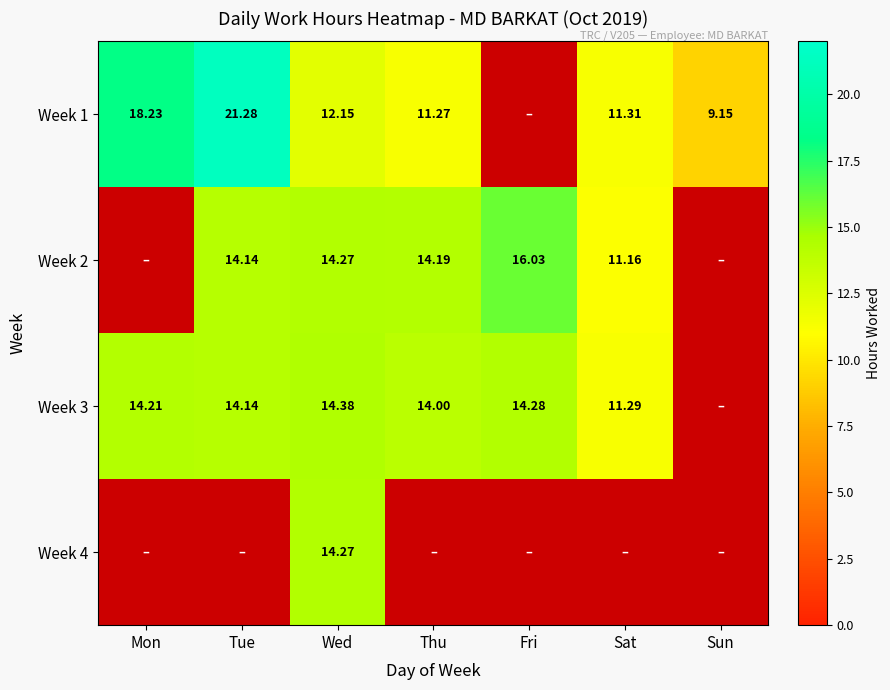

Is the value of Week 4 at Wed greater than the value of Week 2 at Tue?

Yes